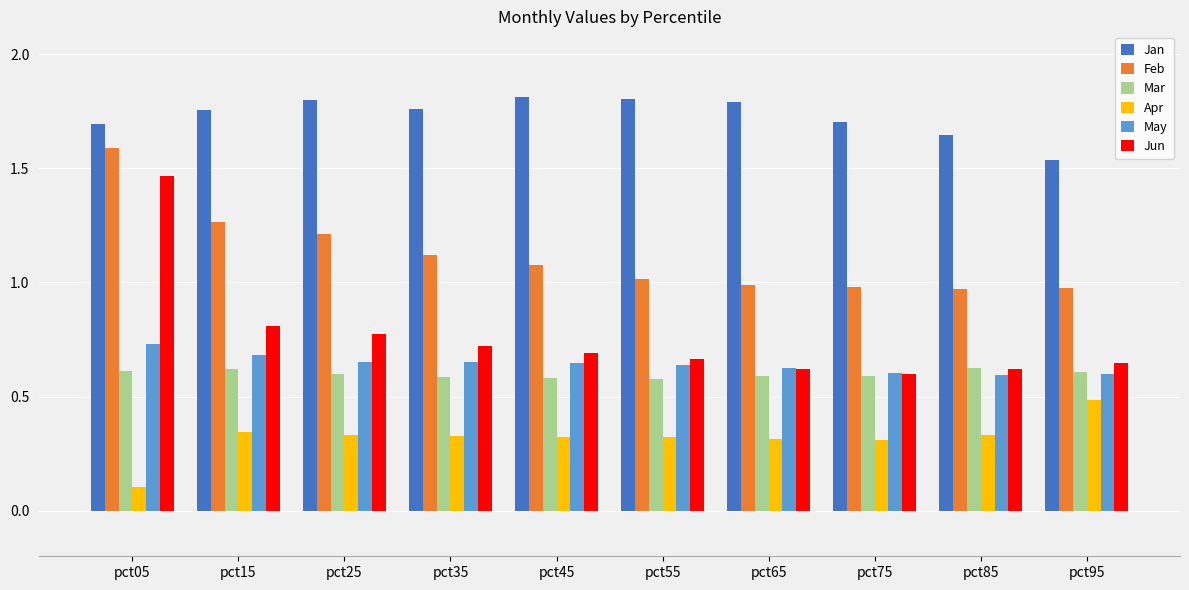

Rank the series by their maximum value, from highest to lowest.

Jan, Feb, Jun, May, Mar, Apr